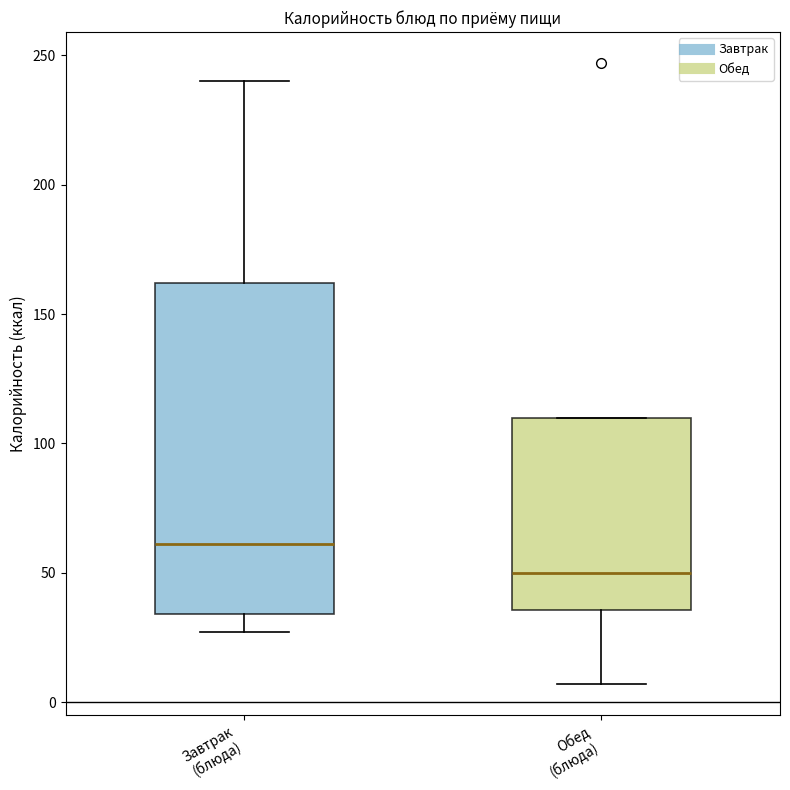

Which box's median line is the lowest?

Обед (блюда)